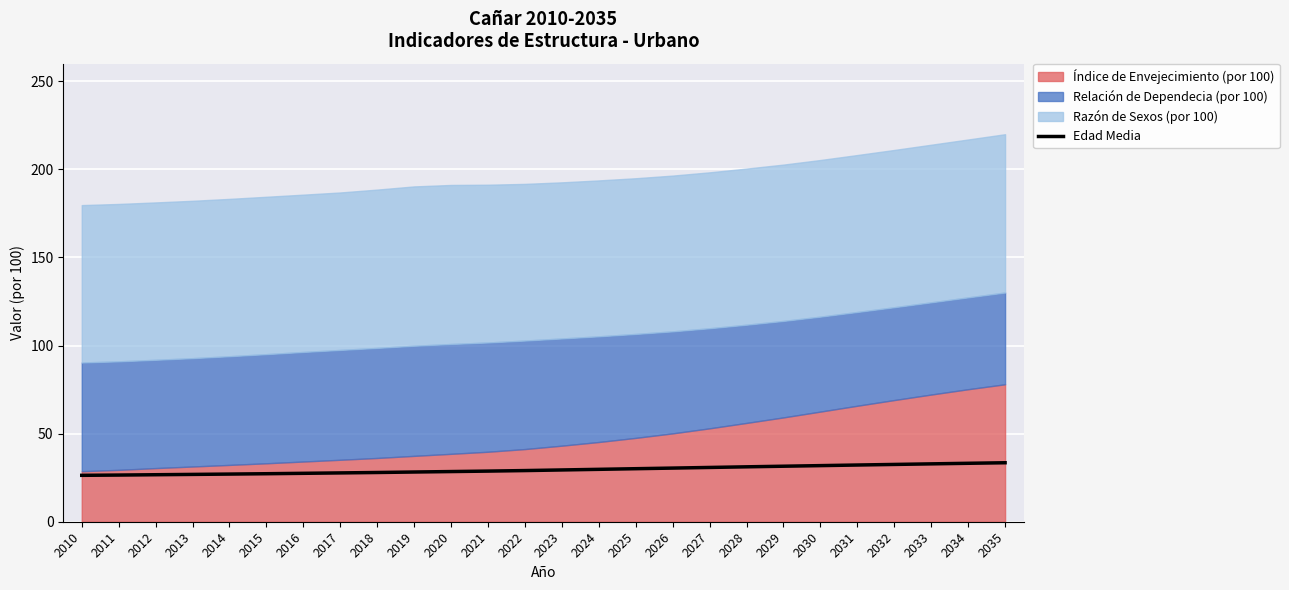

List the labels in order of value, largest first.

2035, 2034, 2033, 2032, 2031, 2030, 2029, 2028, 2027, 2026, 2025, 2024, 2023, 2022, 2021, 2020, 2019, 2018, 2017, 2016, 2015, 2014, 2013, 2012, 2011, 2010